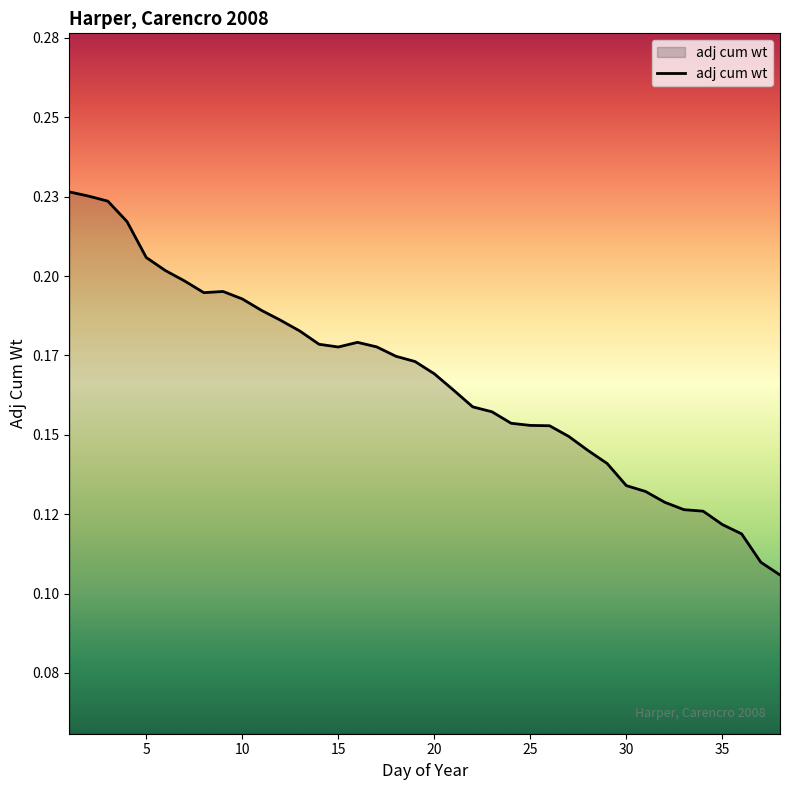

Does the chart display data point markers on the line(s)?

No